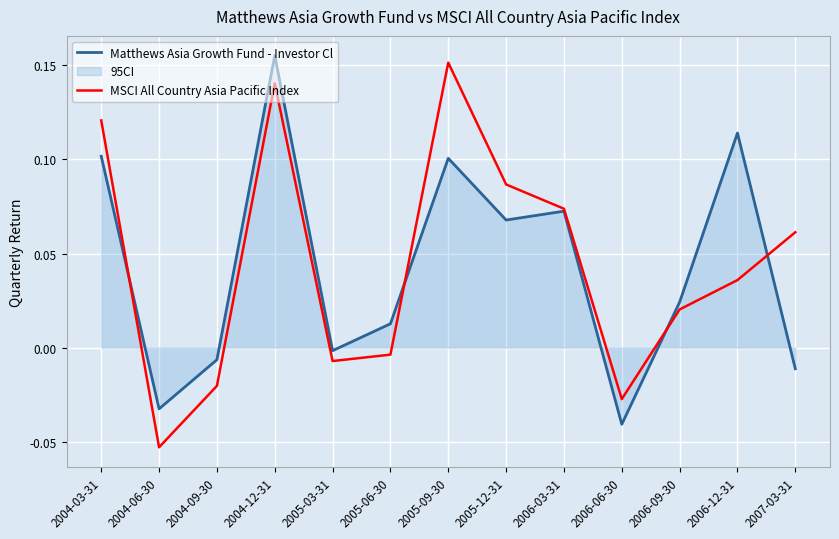

Which series ends up on top after the final intersection of MSCI All Country Asia Pacific Index and Matthews Asia Growth Fund - Investor Cl?

MSCI All Country Asia Pacific Index